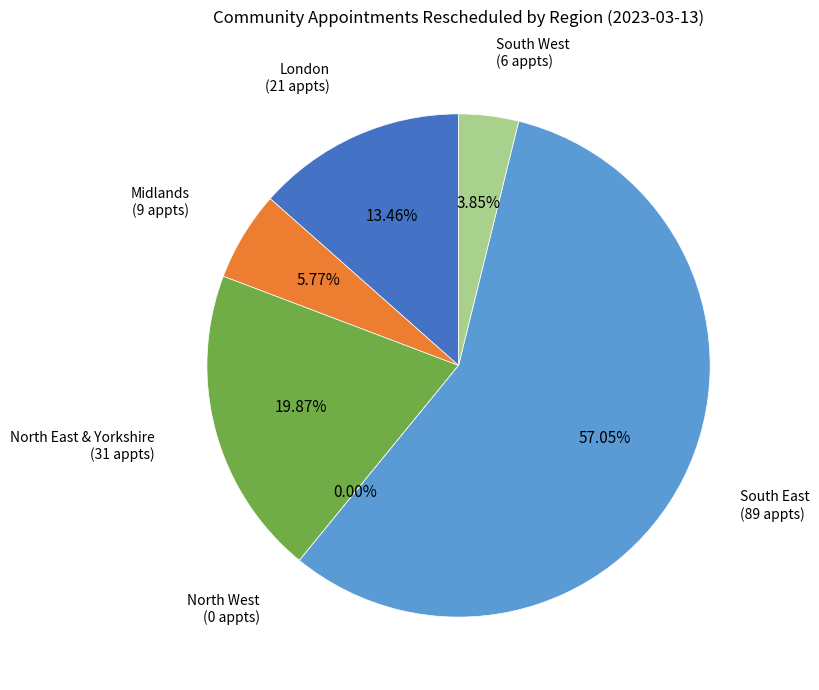

To the nearest percent, what is the average slice percentage?

17%